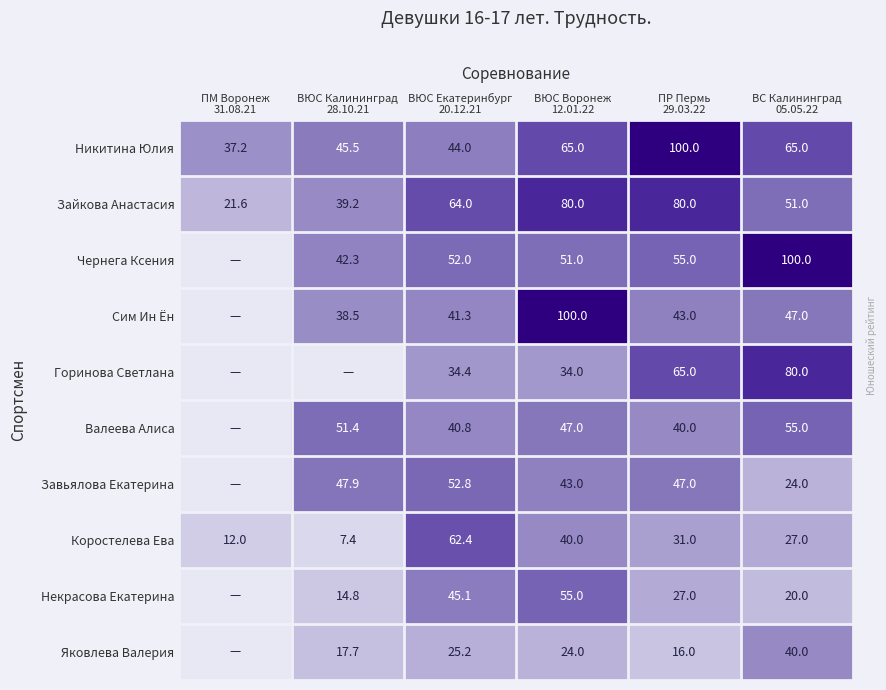

How many values in the Коростелева Ева series are below 31?

3